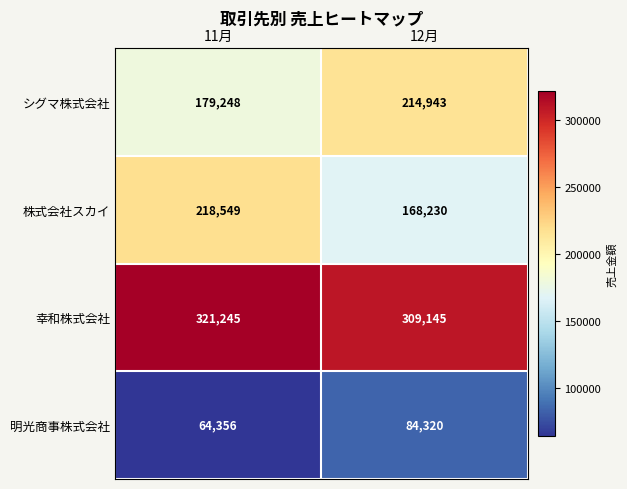

At how many categories does at least one series exceed 263270?

2